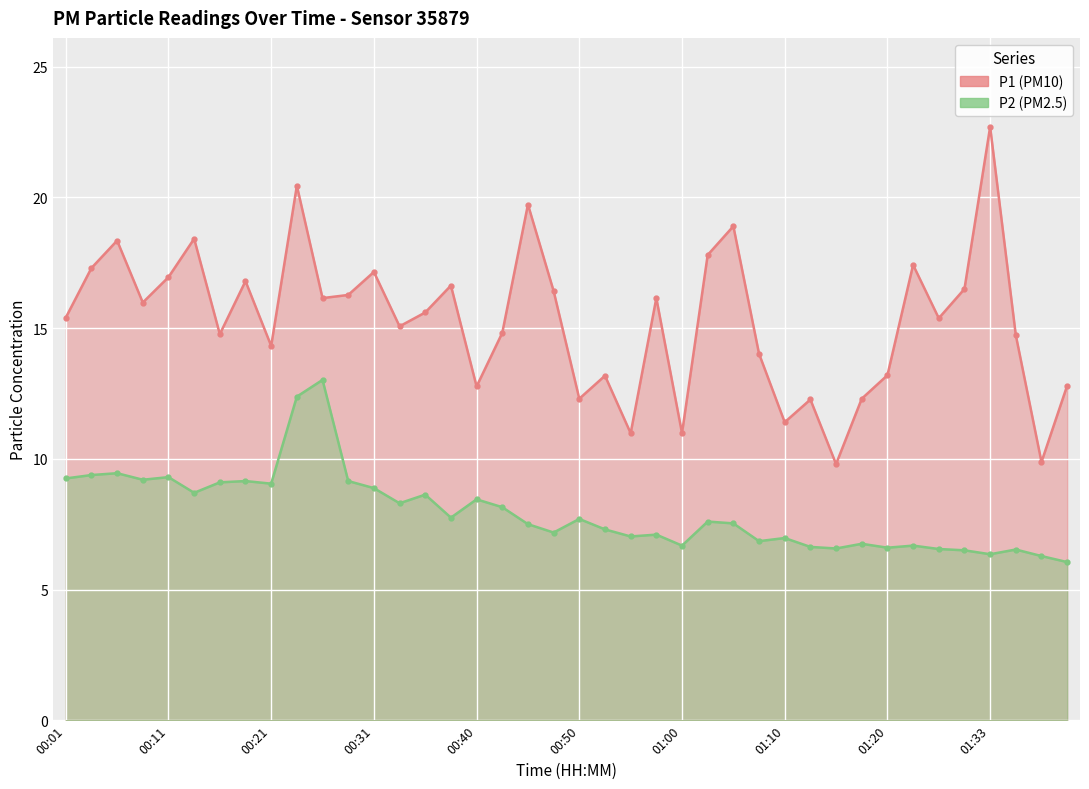

Rank the categories by P1 value from lowest to highest.

01:15, 01:38, 00:55, 01:00, 01:10, 01:12, 00:50, 01:17, 00:40, 01:41, 00:53, 01:20, 01:08, 00:21, 01:36, 00:16, 00:43, 00:33, 01:25, 00:01, 00:35, 00:09, 00:26, 00:58, 00:28, 00:48, 01:31, 00:38, 00:18, 00:11, 00:31, 00:04, 01:23, 01:03, 00:06, 00:14, 01:05, 00:45, 00:23, 01:33